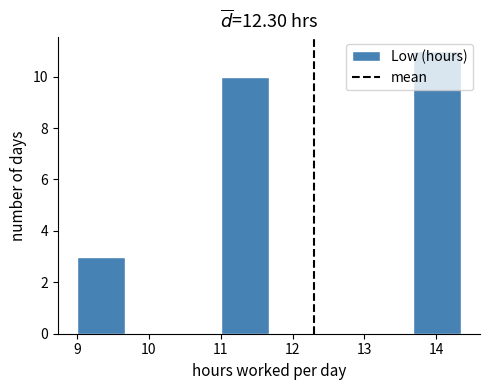

Reading left to right, transcribe this chart: for each bar, give the range it covers on the x-axis and its height. Neither the bar edges nor the heights are printed on the chart, so give them approximately, as read against the axes.

9.0 to 9.7: 3
9.7 to 10.3: 0
10.3 to 11.0: 0
11.0 to 11.7: 10
11.7 to 12.3: 0
12.3 to 13.0: 0
13.0 to 13.7: 0
13.7 to 14.3: 11